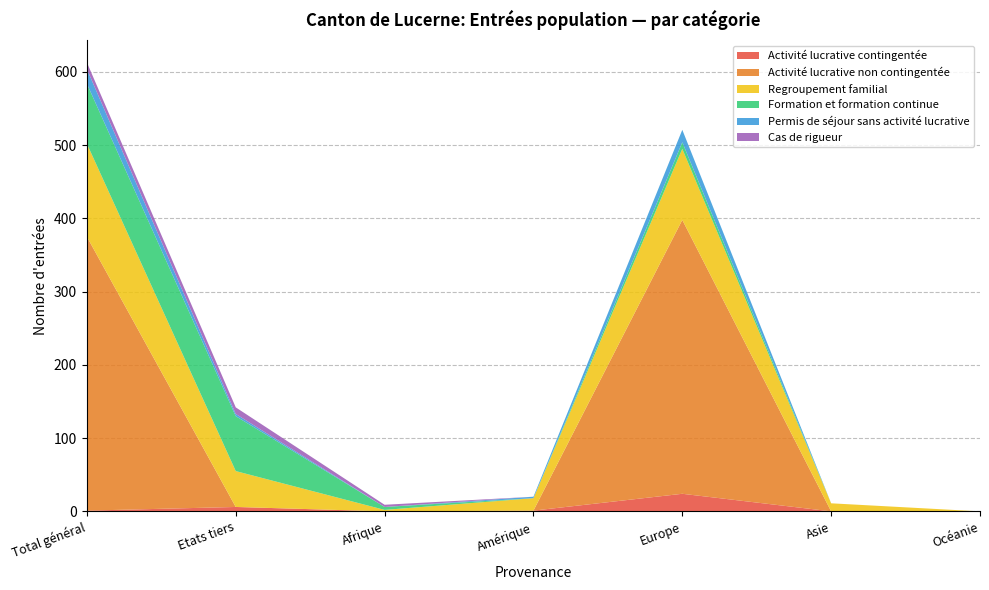

Reading right to left, list all the values displayed in this chart.

Activité lucrative contingentée: 0	0	24	1	0	6	1
Activité lucrative non contingentée: 0	0	374	0	0	0	374
Regroupement familial: 0	11	97	17	2	49	127
Formation et formation continue: 0	0	9	0	4	75	82
Permis de séjour sans activité lucrative: 0	0	17	2	0	3	20
Cas de rigueur: 0	0	0	0	3	9	9